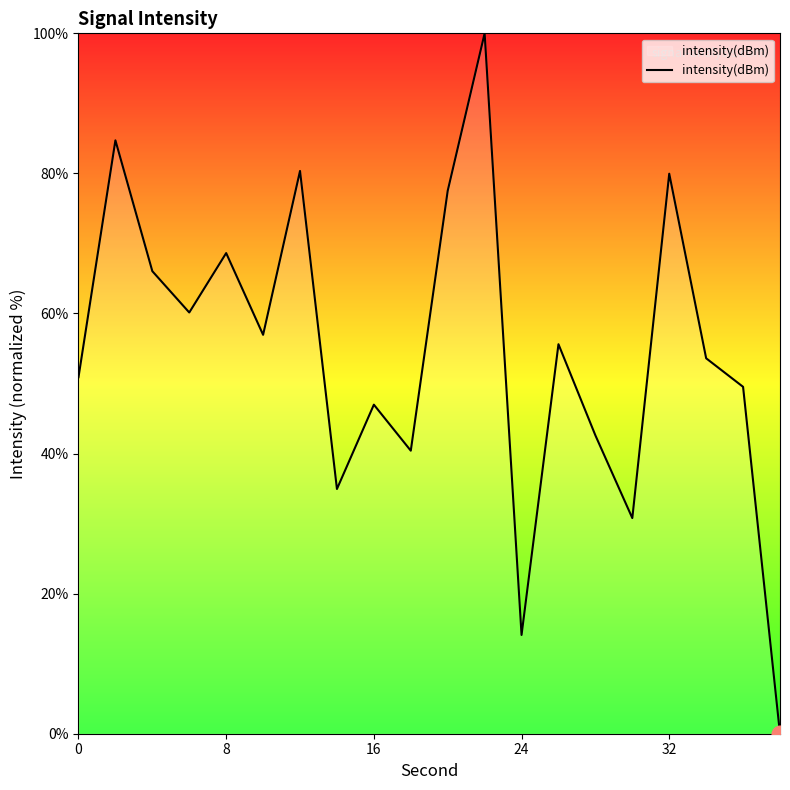

How many values exceed 55?

10